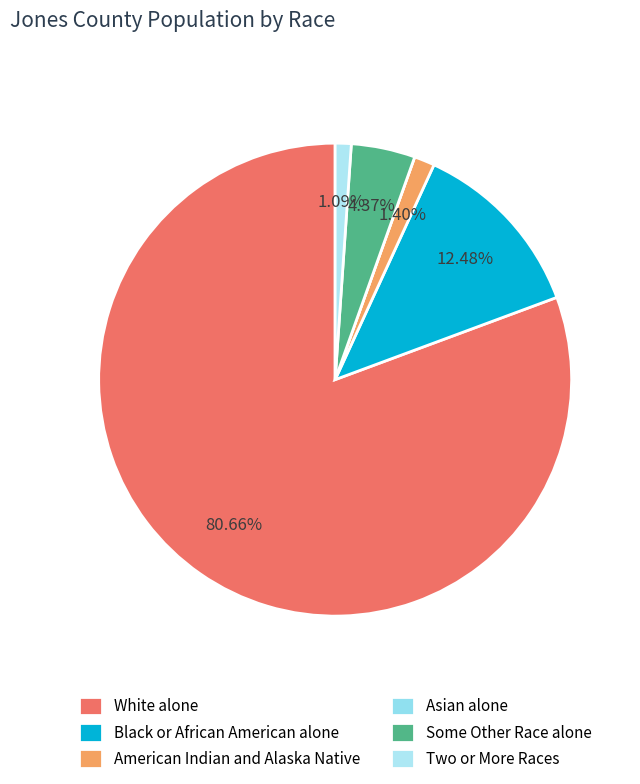

Which slice is the smallest?

Asian alone